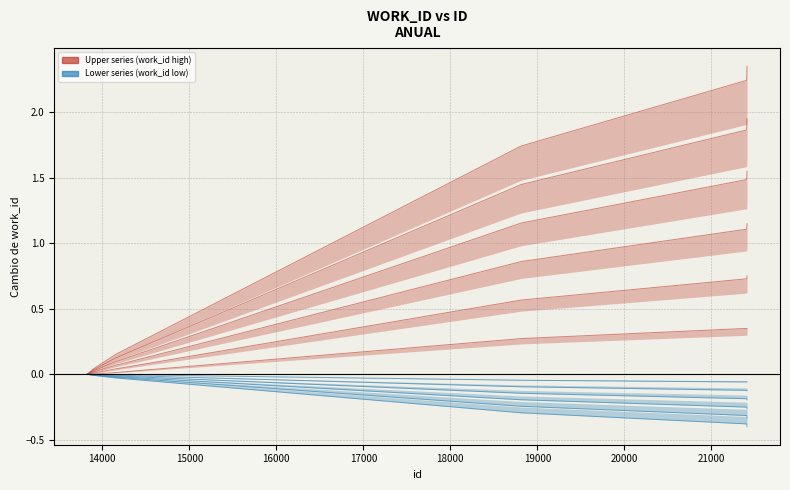

Rank the series at 17000 from lowest to highest value.

series_blue_0, series_red_0